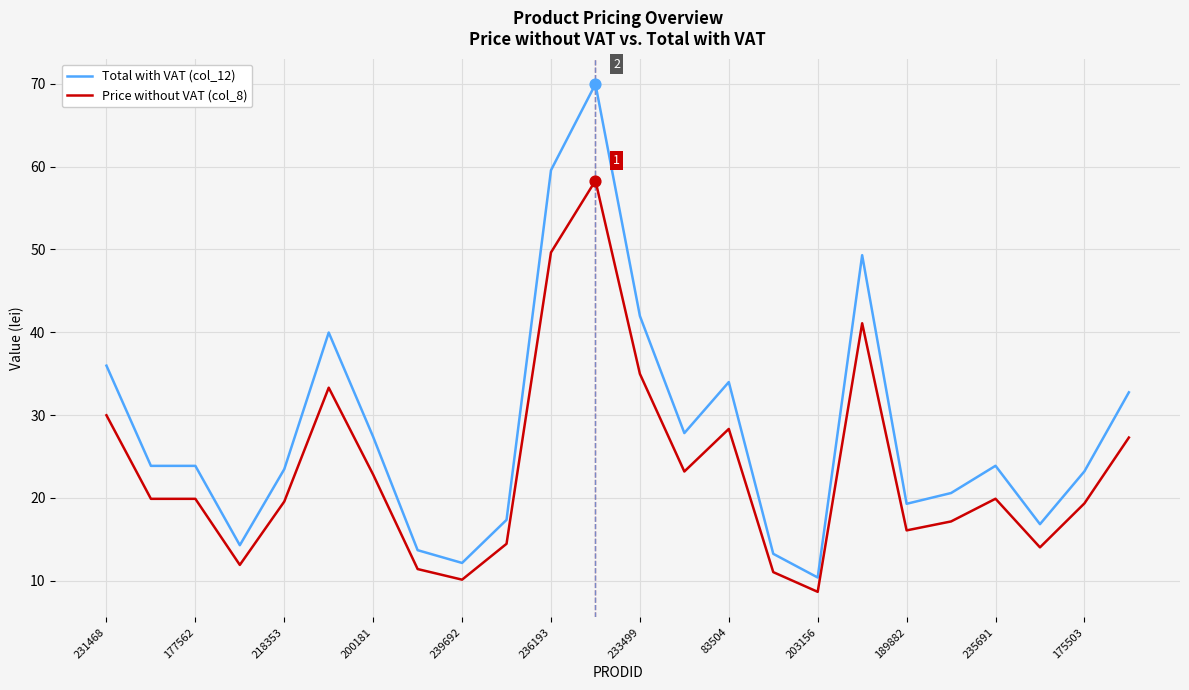

Which series has the widest spread of values?

Total with VAT (col_12)